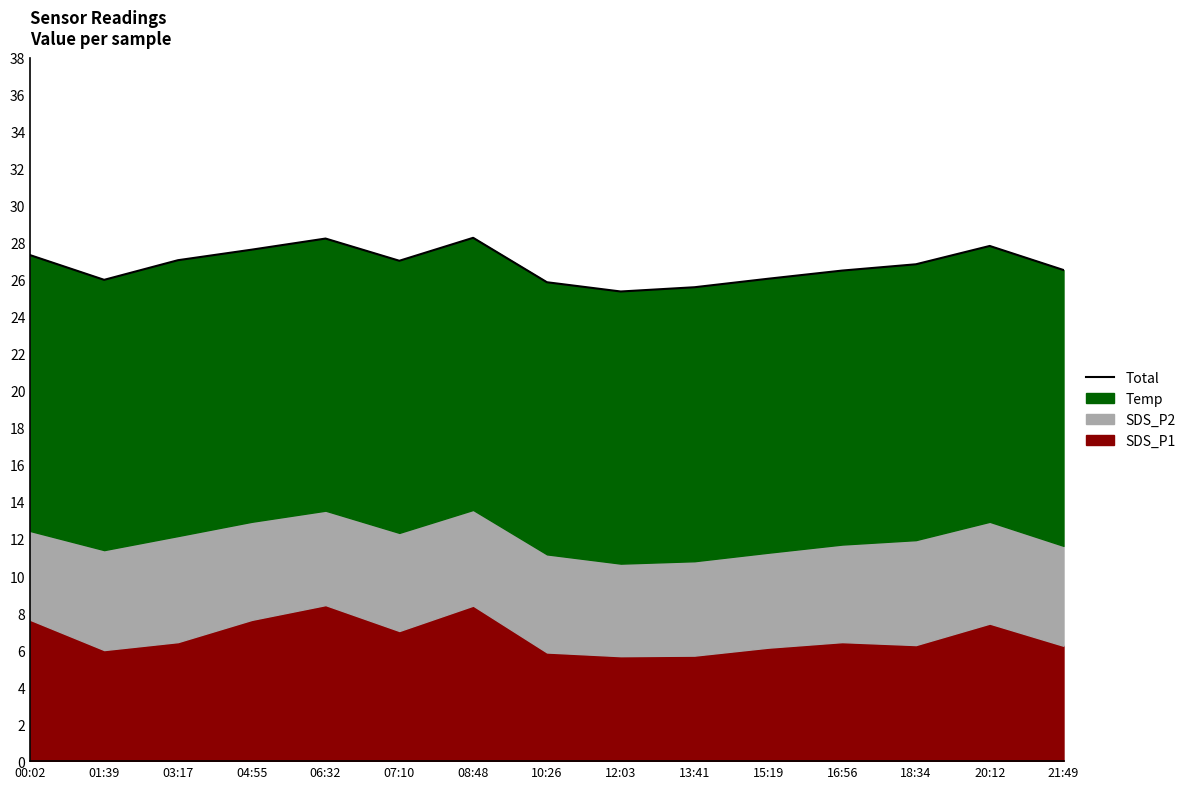

Does the chart display data point markers on the line(s)?

No